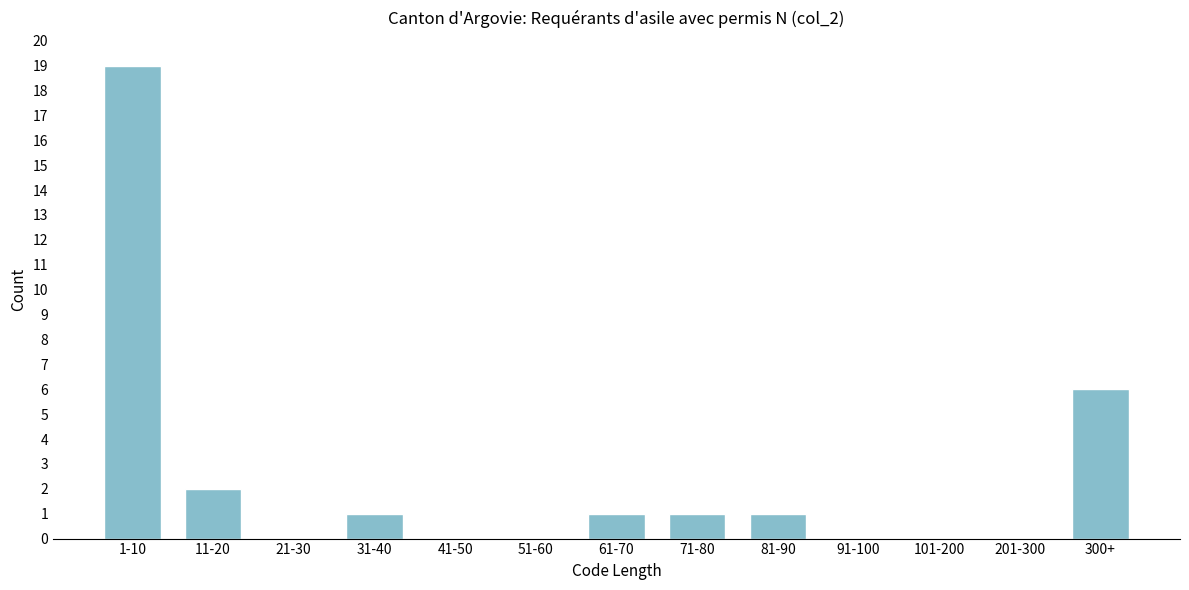

Reading left to right, transcribe all the data shown in this chart.

1-10=19	11-20=2	21-30=0	31-40=1	41-50=0	51-60=0	61-70=1	71-80=1	81-90=1	91-100=0	101-200=0	201-300=0	300+=6